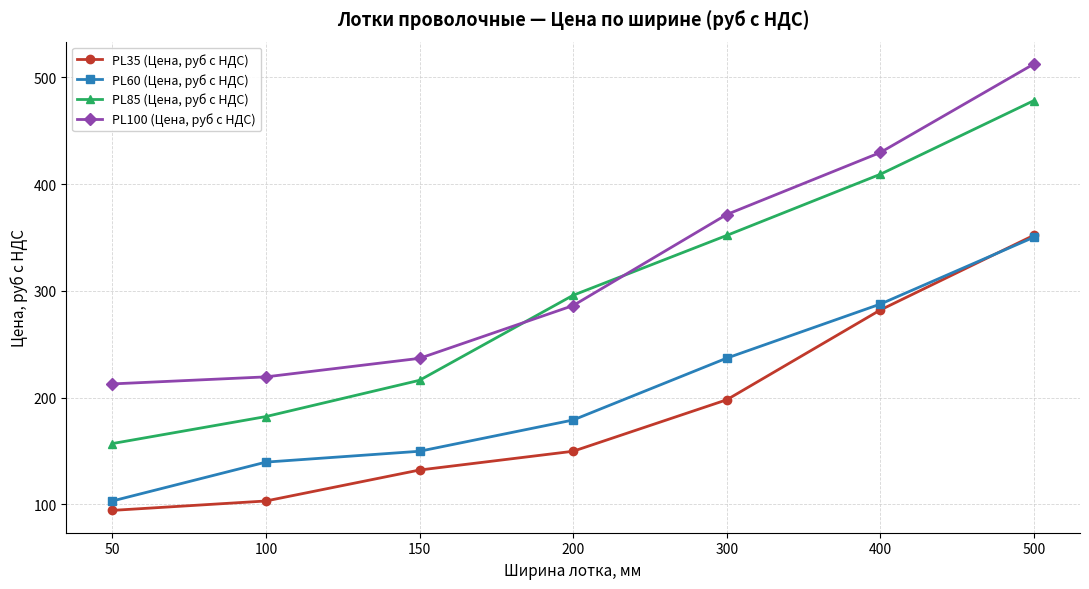

Reading left to right, list all the values displayed in this chart.

PL35 (Цена, руб с НДС): 94.2	103.0	132.1	149.6	197.9	282.0	352.0
PL60 (Цена, руб с НДС): 103.0	139.5	149.6	178.9	236.9	287.5	350.2
PL85 (Цена, руб с НДС): 156.8	182.1	216.1	295.8	351.9	409.2	478.2
PL100 (Цена, руб с НДС): 212.7	219.3	236.7	286.2	371.5	429.6	512.6